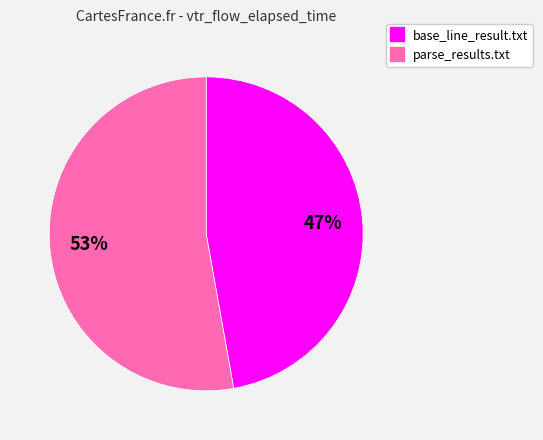

Is there any slice that represents more than half of the pie?

Yes